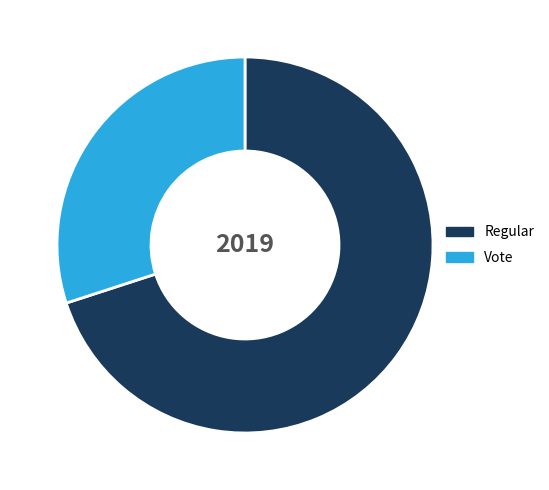

Count the number of slices in the pie.

2